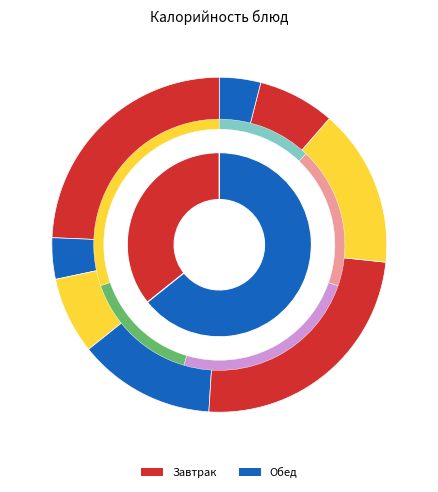

What portion of the pie excludes Чай с/с (завтрак)?

96.0%